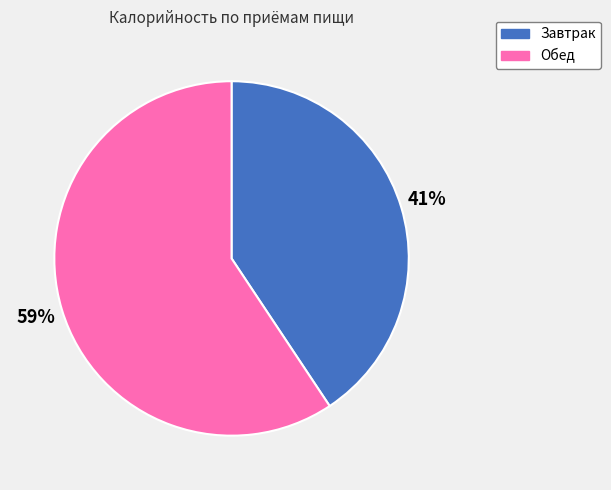

To the nearest percent, what portion does Завтрак represent?

41%